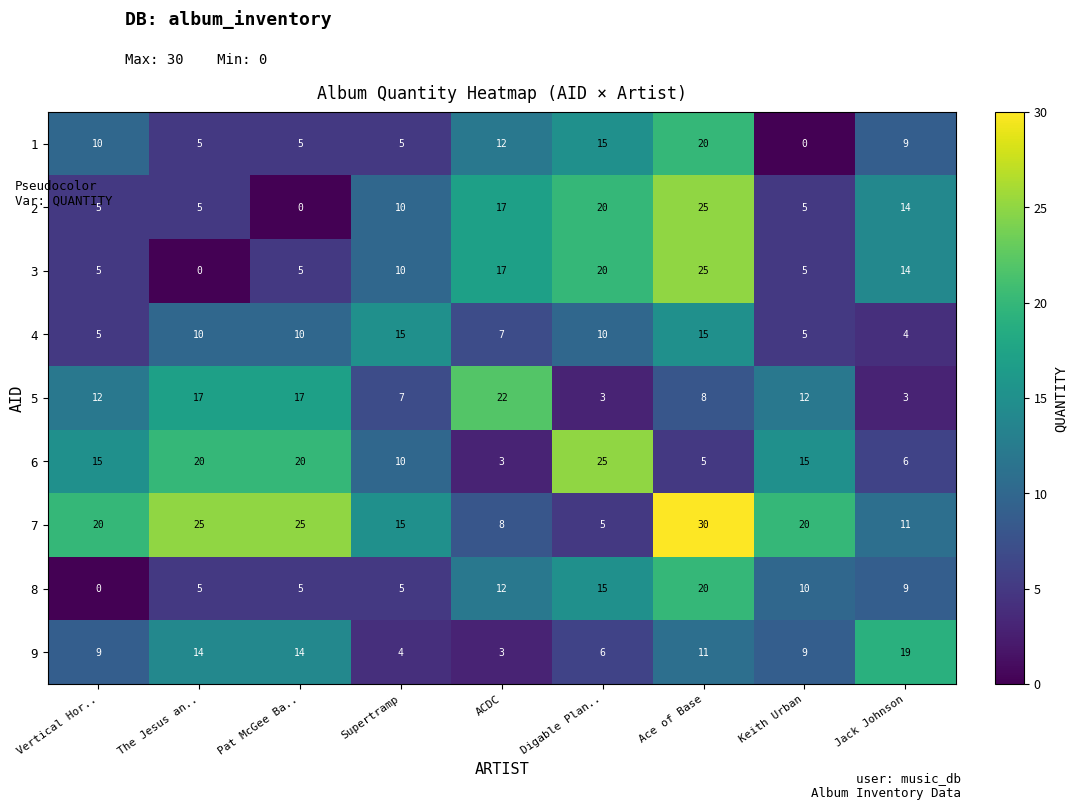

What is the difference between the maximum and minimum values in the 9 series?

16